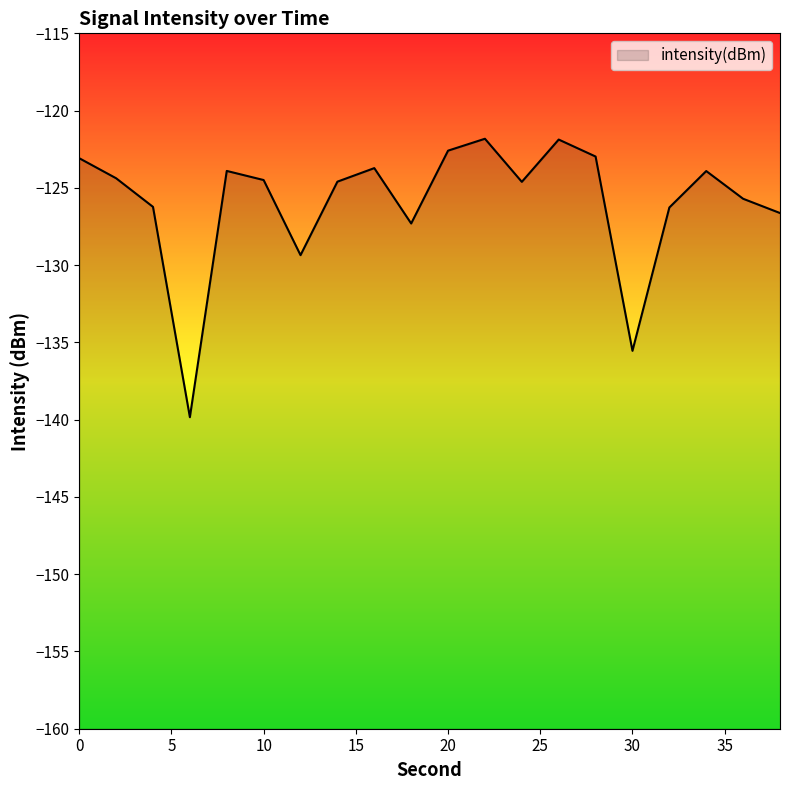

How many lines are shown in the chart?

1